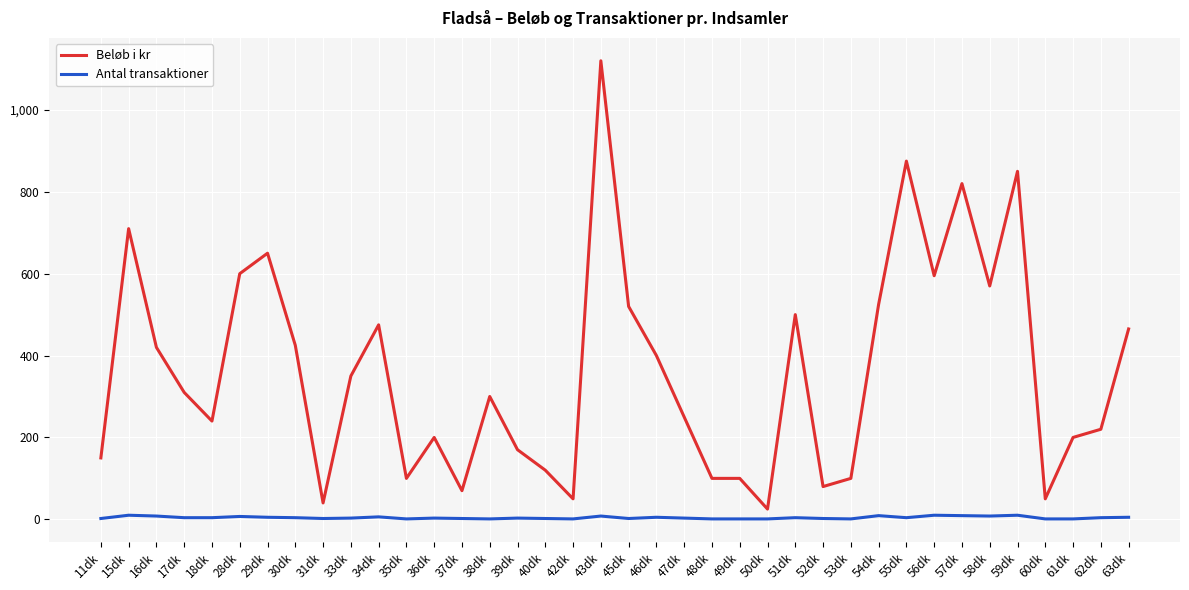

What is the total value across all series at 55dk?

879